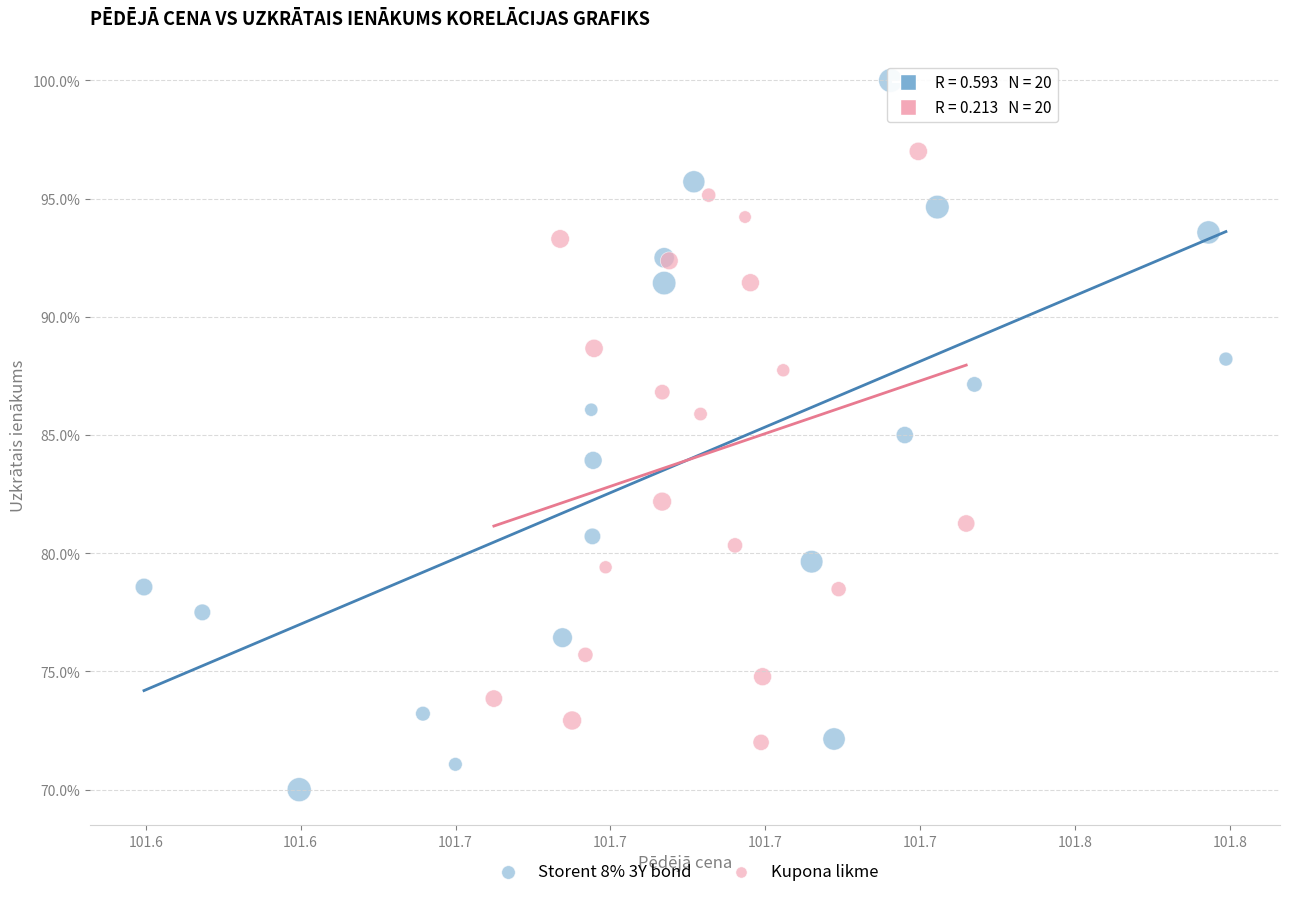

What are all the series names shown in the legend?

Storent 8% 3Y bond, Kupona likme